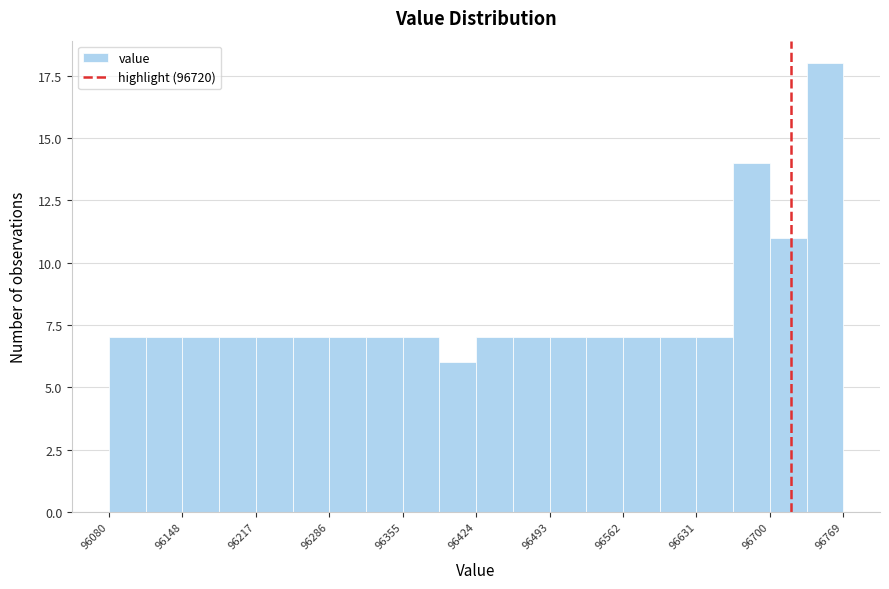

Around what value on the x-axis is the tallest bar? Give the approximate position of its centre, as read against the axis.

96750